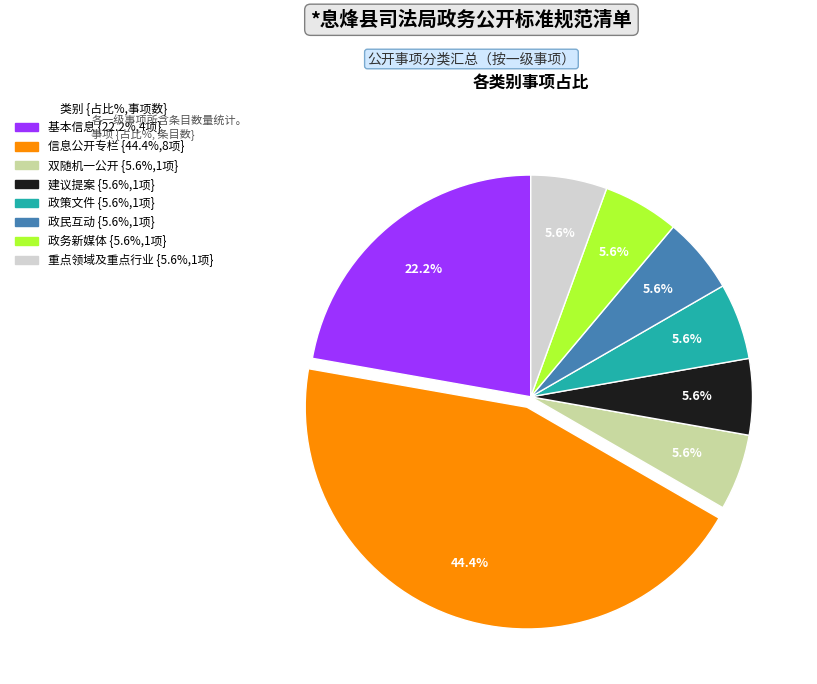

Does any single category account for the majority?

No